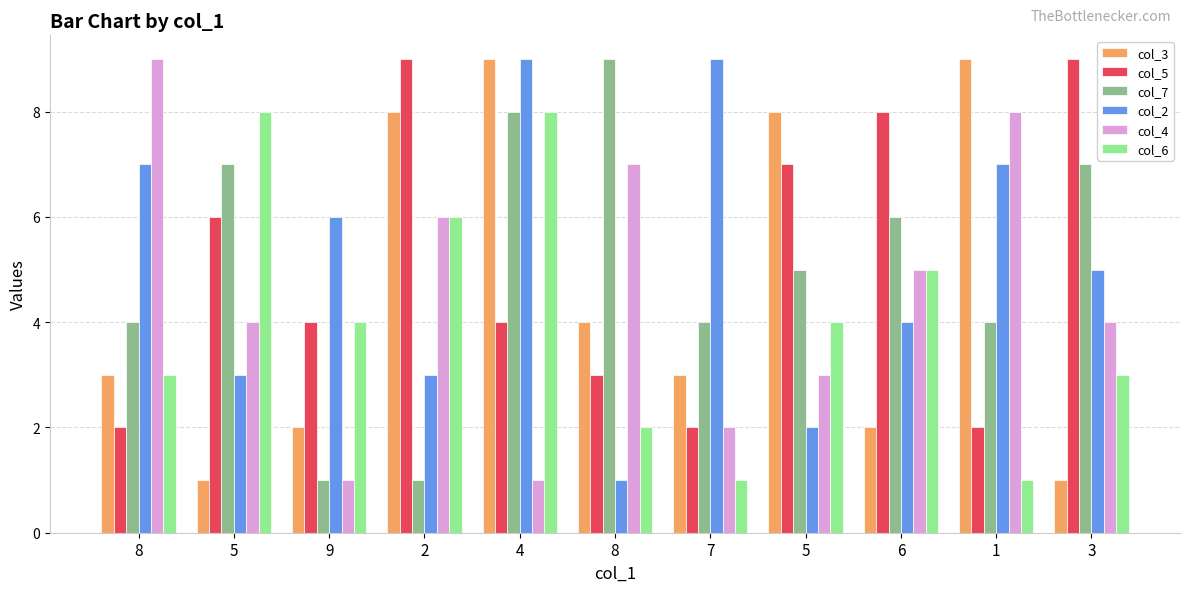

Where does the col_5 series first go above 4?

5